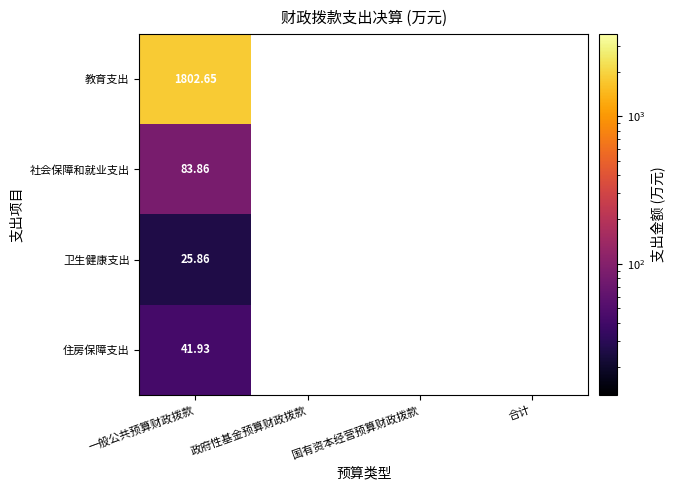

Count the number of categories in the chart.

4